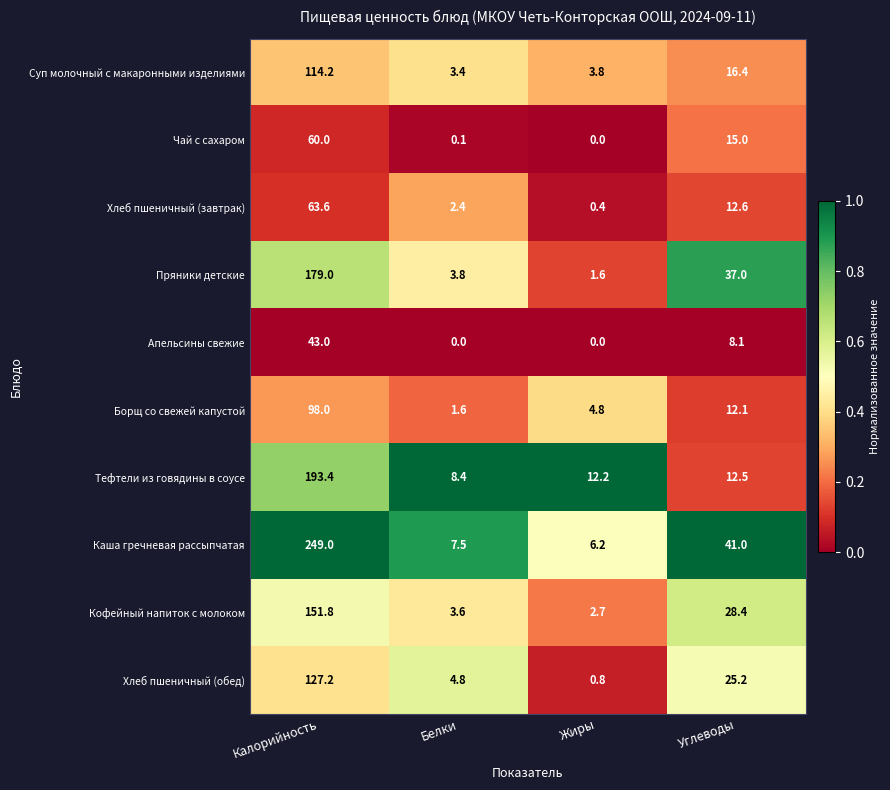

What is the average value of the Хлеб пшеничный (обед) series?

39.5